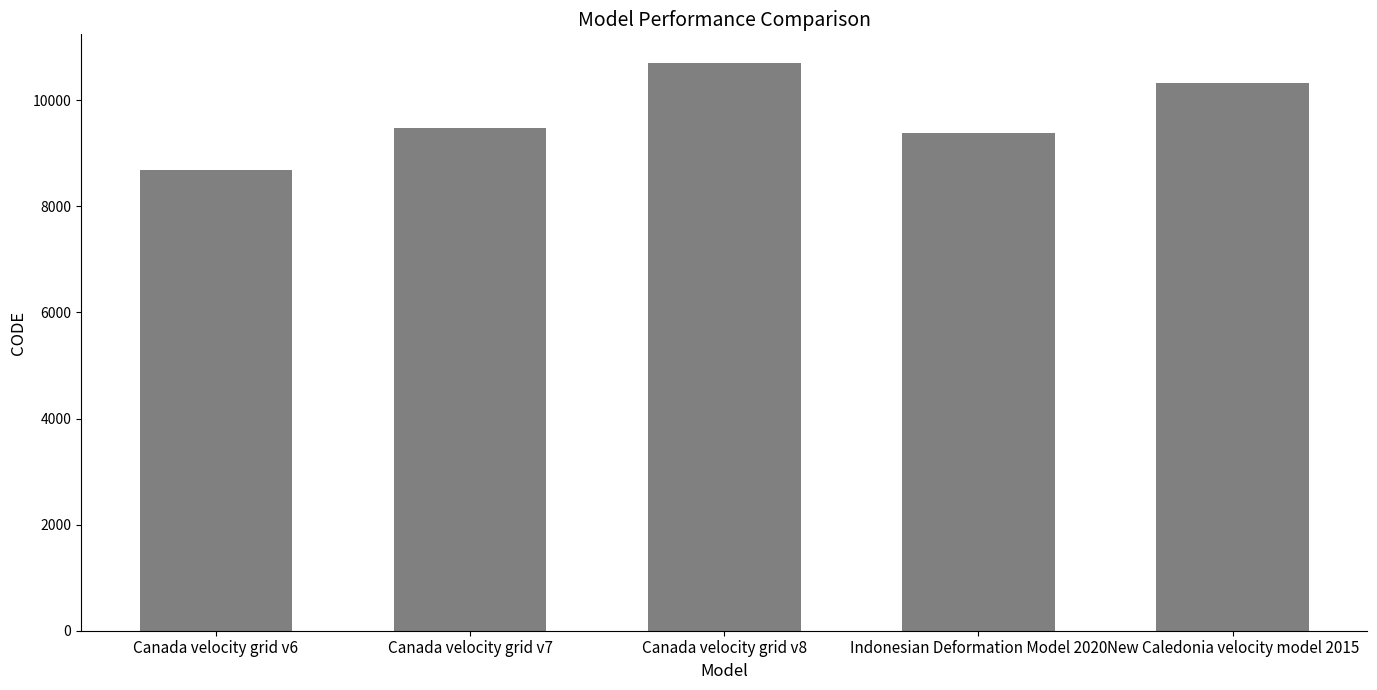

How many values are below 9483?

2